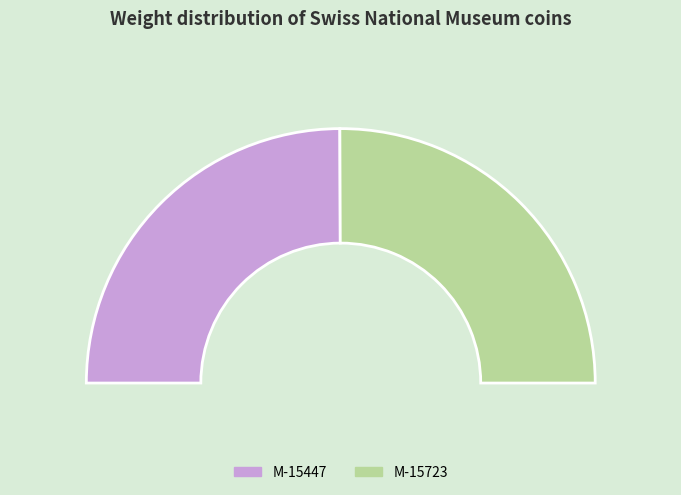

Do M-15723 and M-15447 together represent more than half of the pie?

Yes